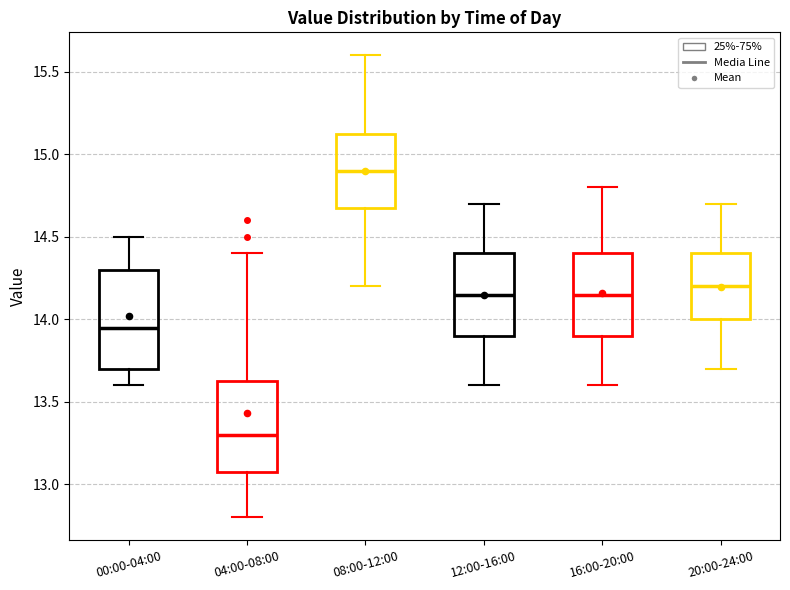

Reading left to right, read every box against the y-axis: the position of its median line, the range the box covers, and the ends of its whiskers. The values are not printed on the chart, so give them approximately, as read against the axis.

00:00-04:00: median 13.95, box 13.70 to 14.30, whiskers 13.60 to 14.50
04:00-08:00: median 13.30, box 13.10 to 13.65, whiskers 12.80 to 14.40
08:00-12:00: median 14.90, box 14.70 to 15.15, whiskers 14.20 to 15.60
12:00-16:00: median 14.15, box 13.90 to 14.40, whiskers 13.60 to 14.70
16:00-20:00: median 14.15, box 13.90 to 14.40, whiskers 13.60 to 14.80
20:00-24:00: median 14.20, box 14.00 to 14.40, whiskers 13.70 to 14.70